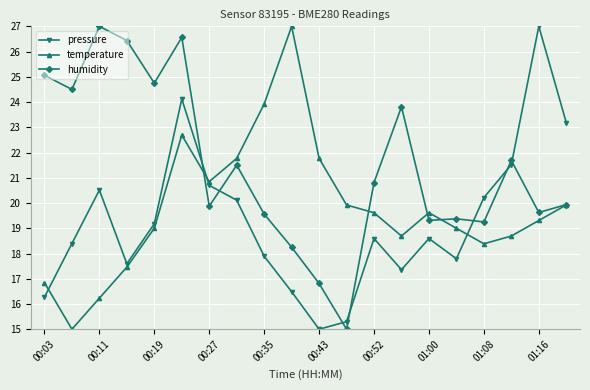

What is the maximum value shown in the chart?

27.0